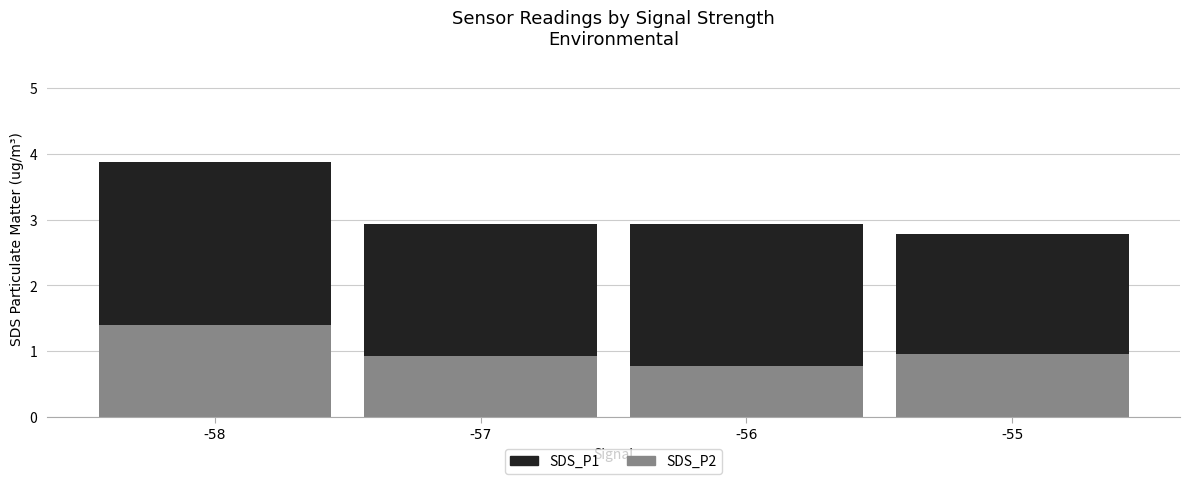

What are all the series names shown in the legend?

SDS_P1, SDS_P2